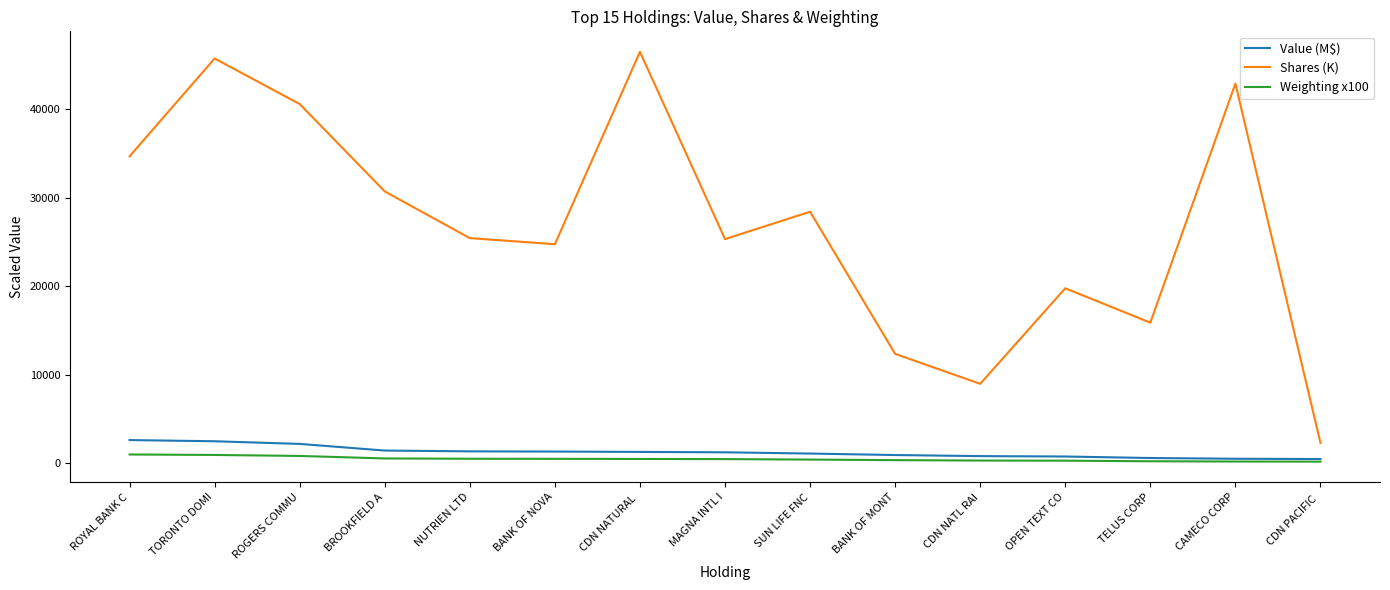

What is the greatest value displayed?

46484.9